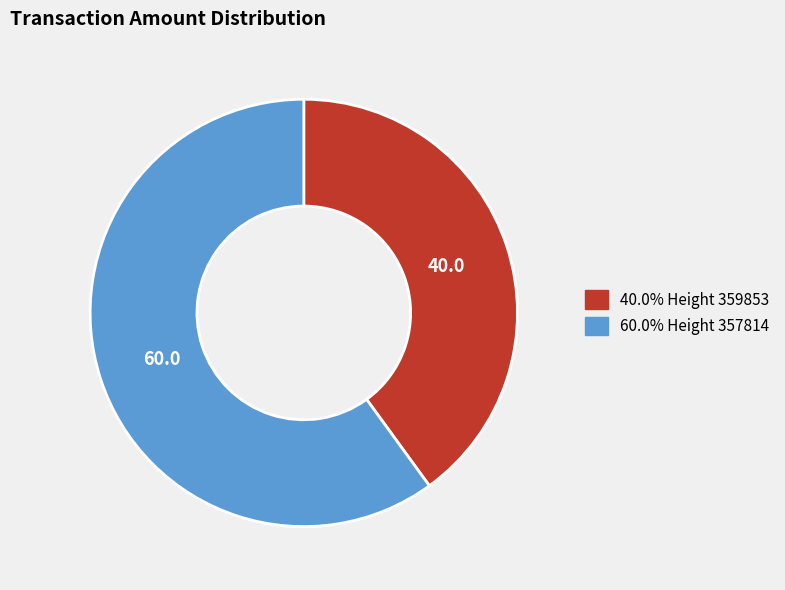

How many segments does this pie chart have?

2